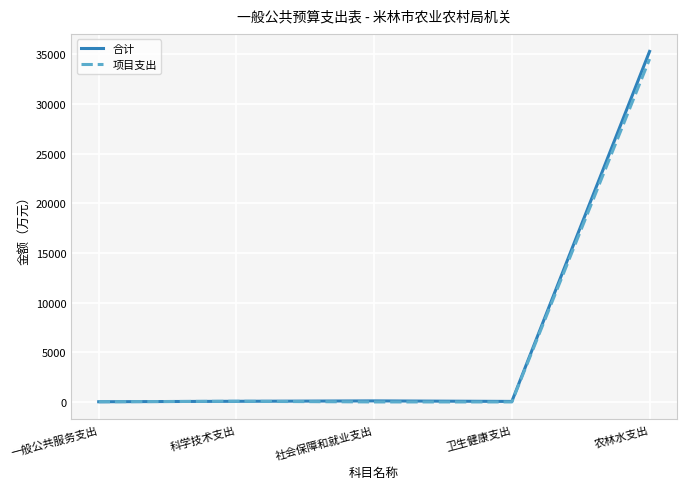

True or false: 项目支出 has more than 2 interior local peaks.

False